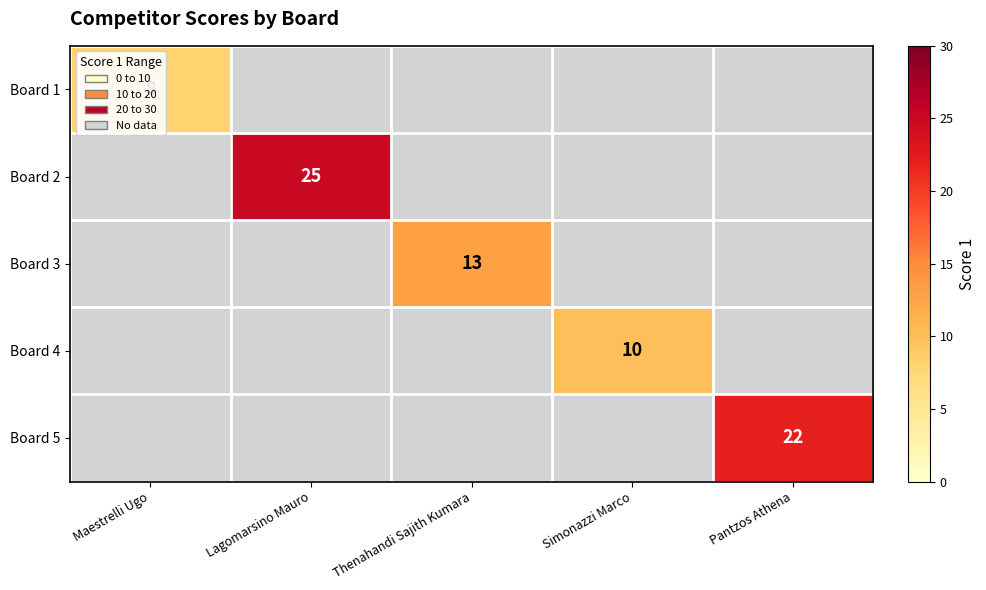

Is it true that Board 4 equals 15.9 at Simonazzi Marco?

False